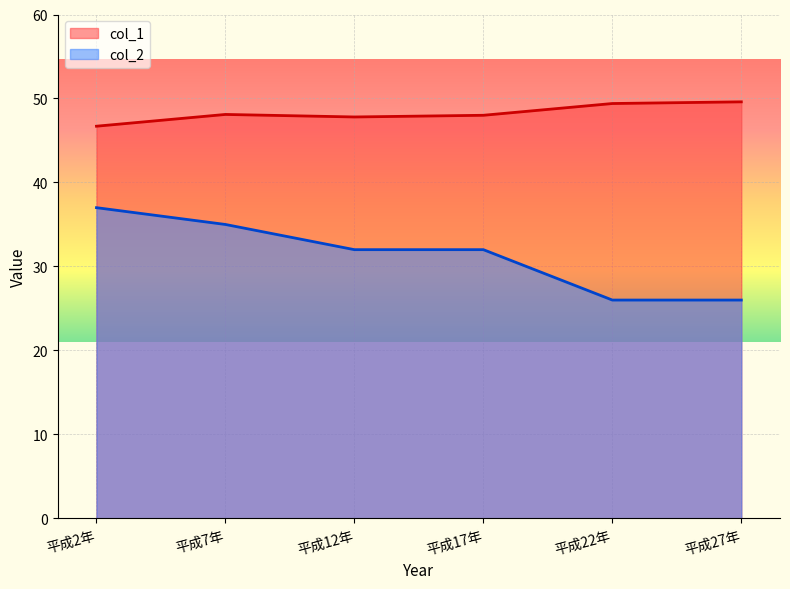

What is the sum of the col_2 values at 平成12年 and 平成7年?

67.0